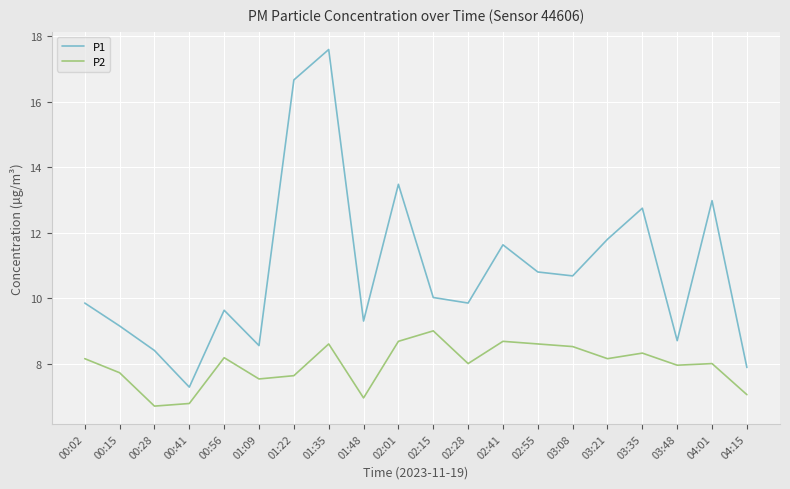

What is the difference between the maximum and second lowest values in the P1 series?

9.7